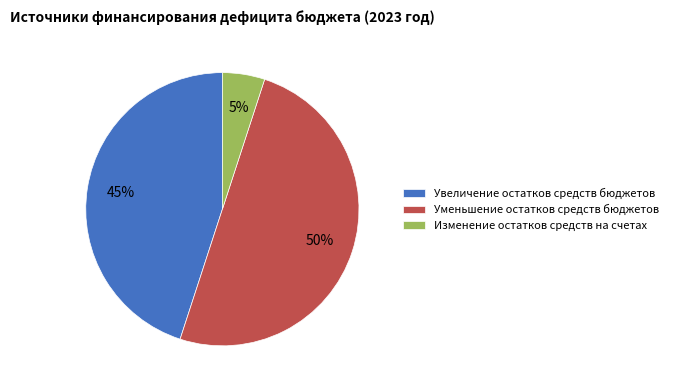

Count the number of slices in the pie.

3